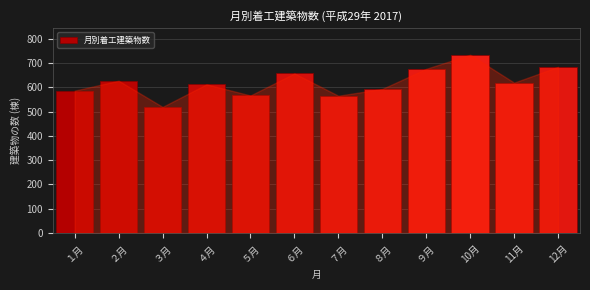

Read the value at 10月, to the nearest 50.

750